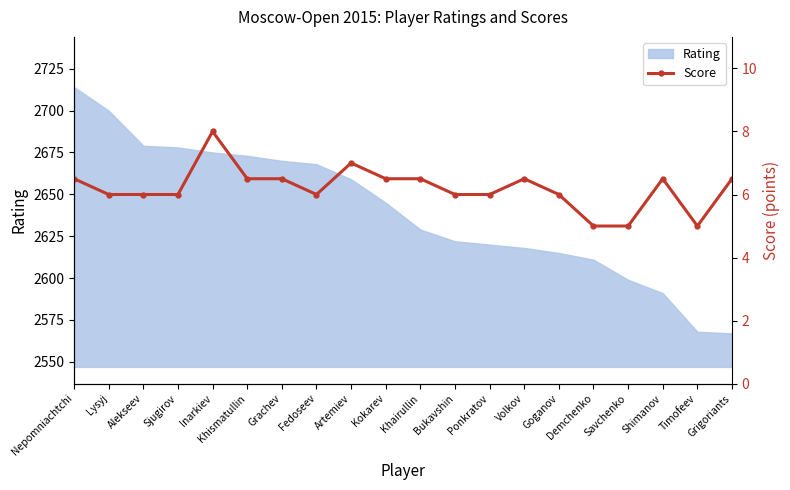

Is it true that the value at Goganov is 10.6?

False